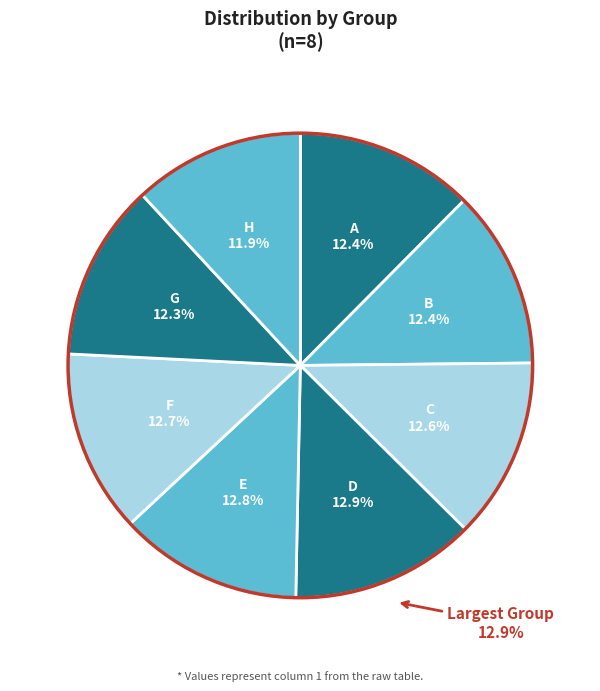

Does any single category account for the majority?

No